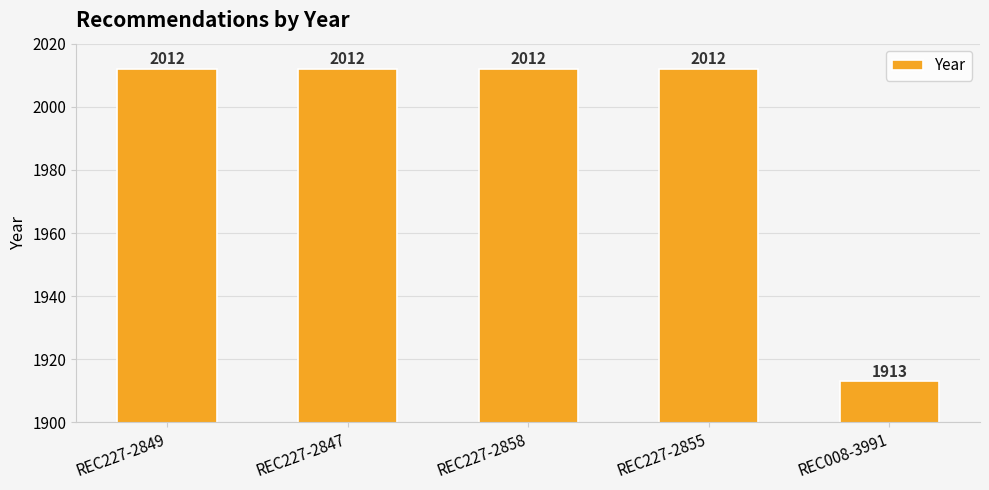

What position from the left is REC227-2855?

4